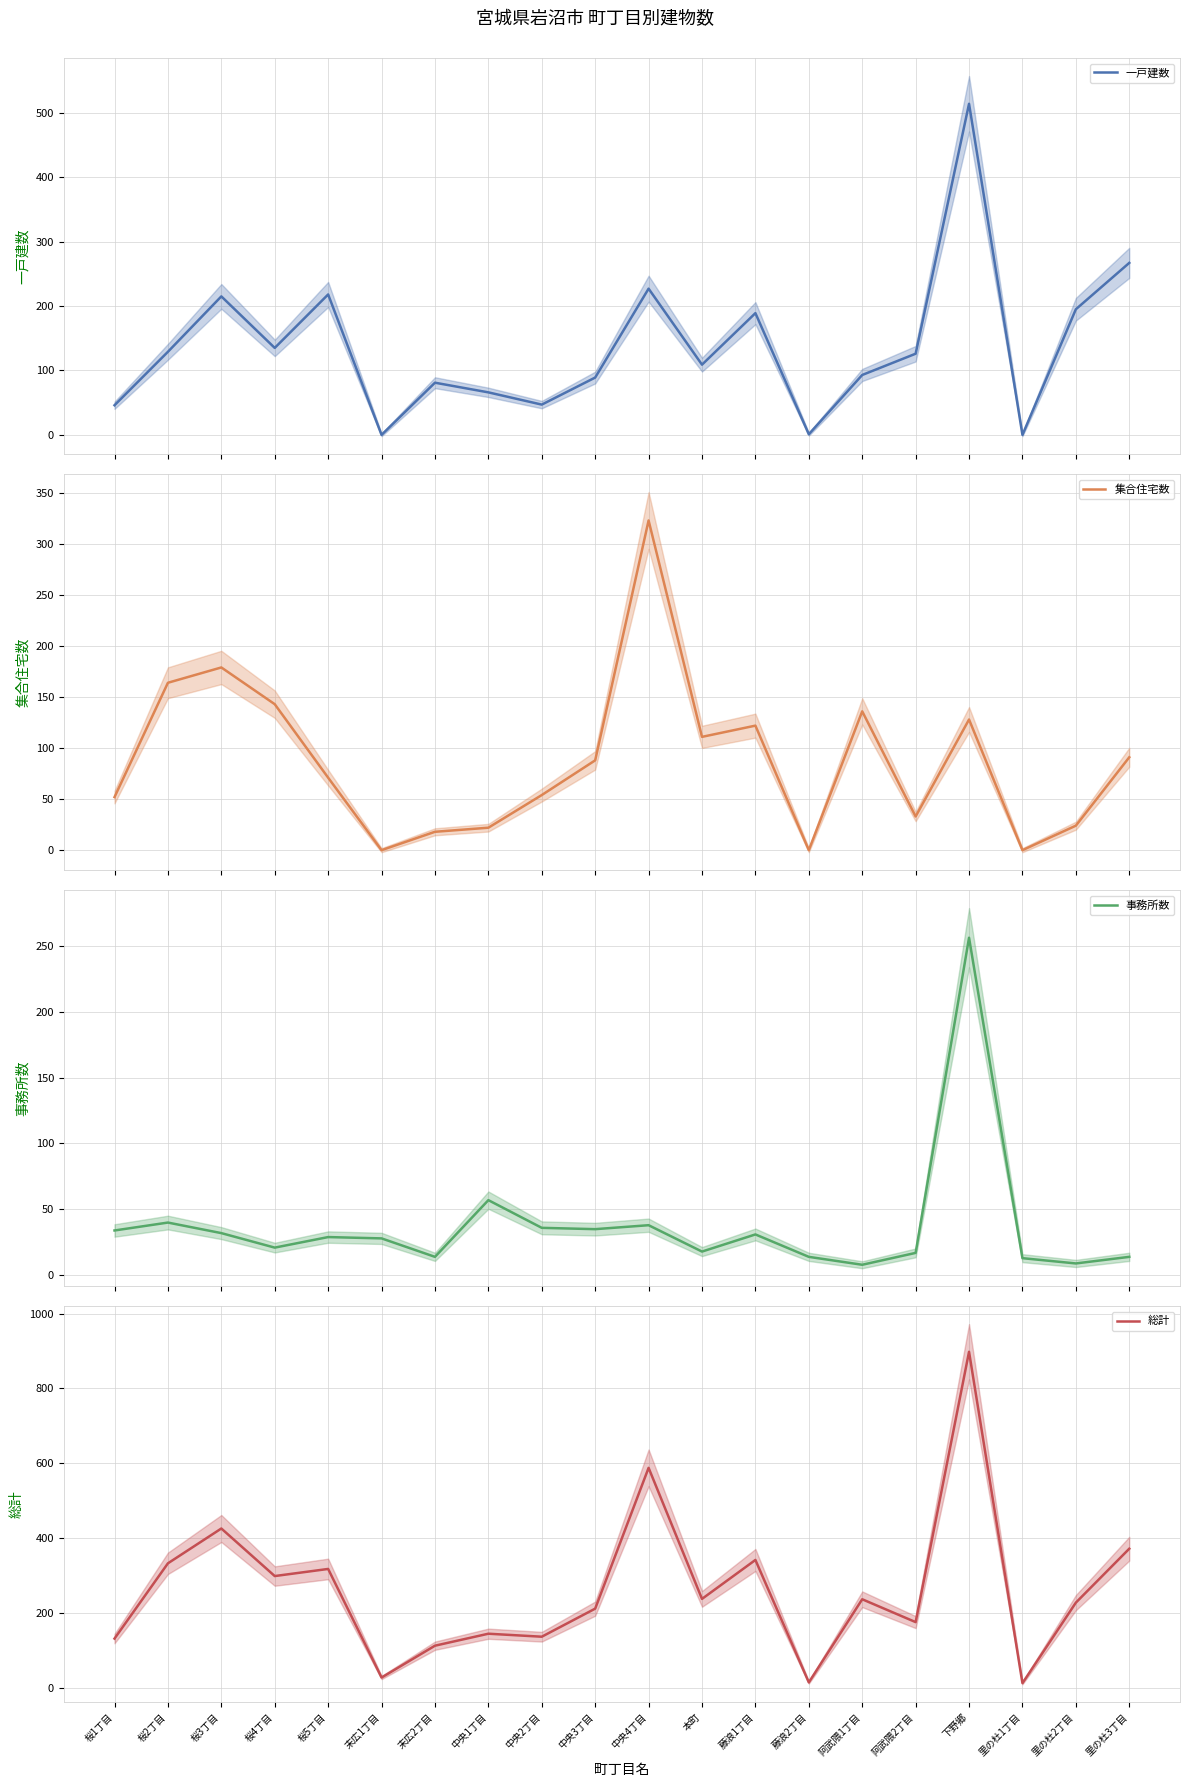

At which category does 事務所数 reach its first local valley?

桜4丁目